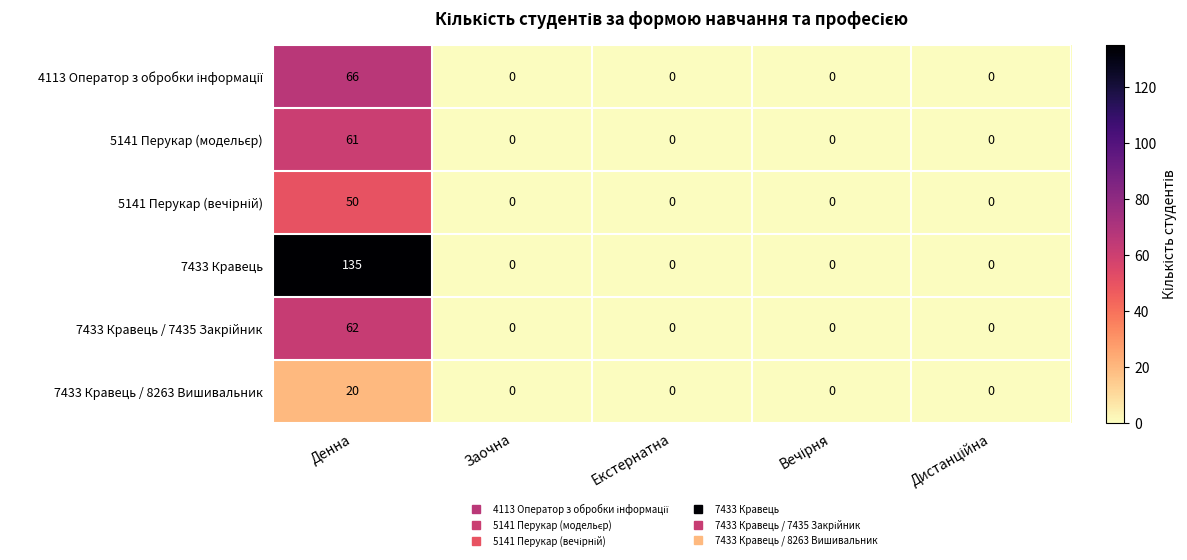

Between Денна and Заочна, which series saw the biggest shift?

7433 Кравець